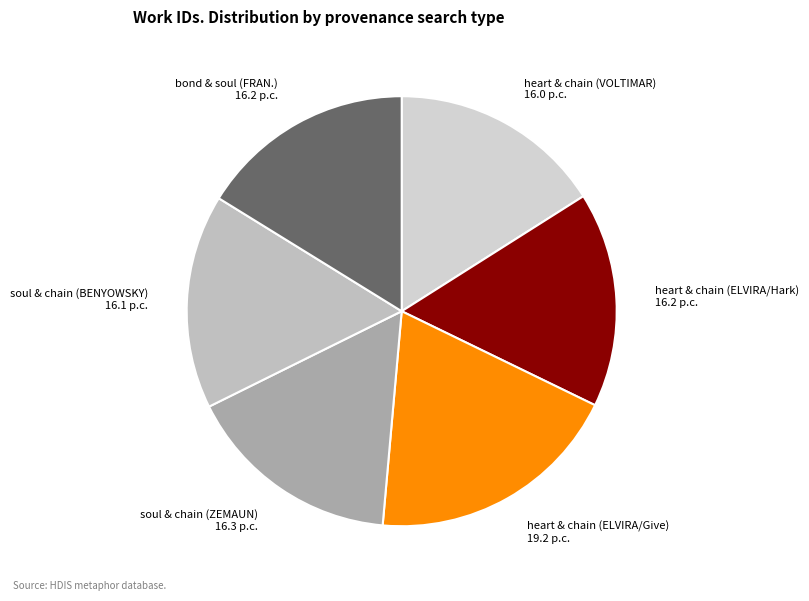

Is heart & chain (ELVIRA/Give) the majority of the pie?

No